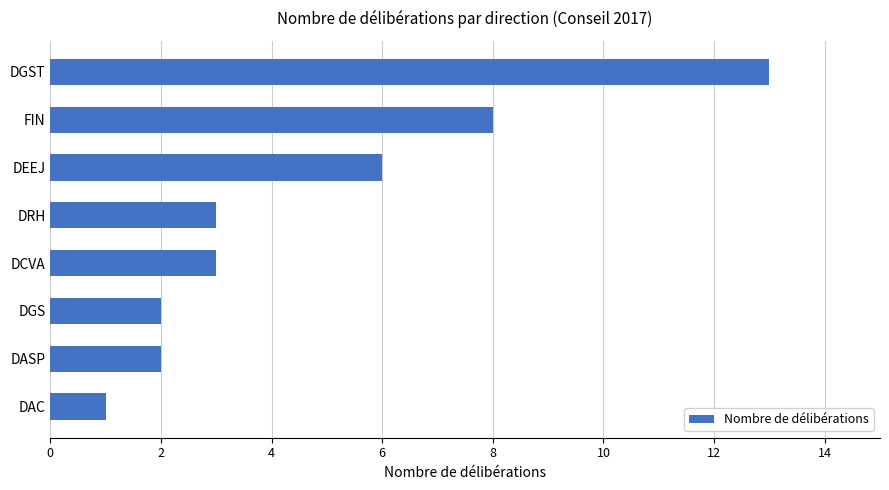

What is the approximate value at DEEJ?

6